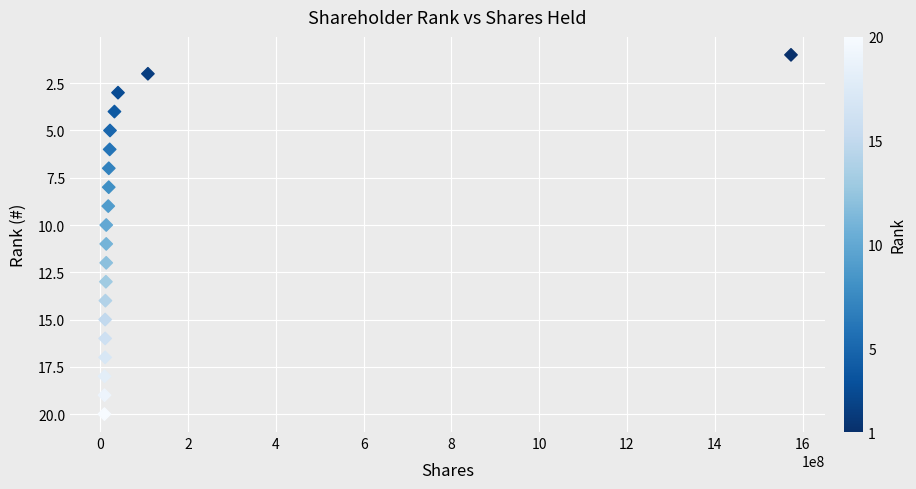

What is the range of X values (max minus min)?

1564532349